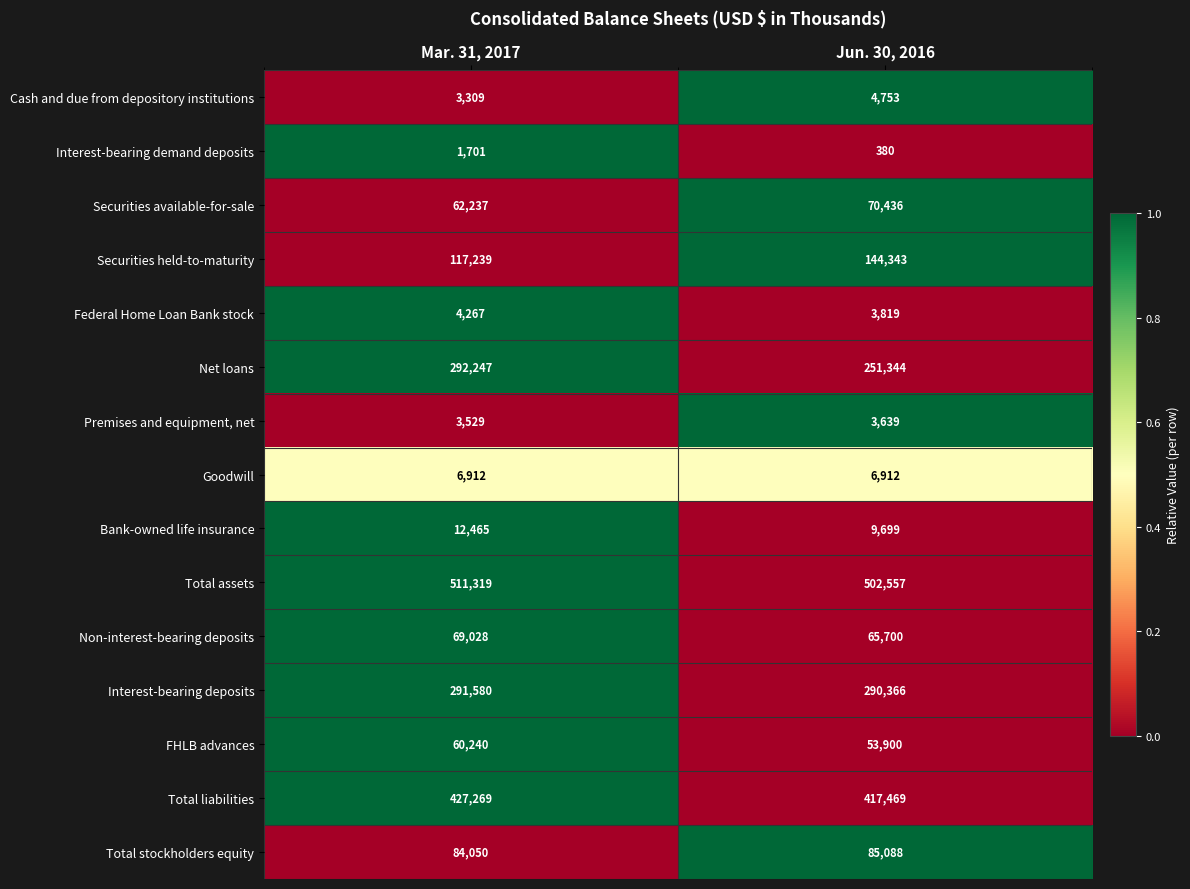

Which category has the lowest value across all series?

Jun. 30, 2016